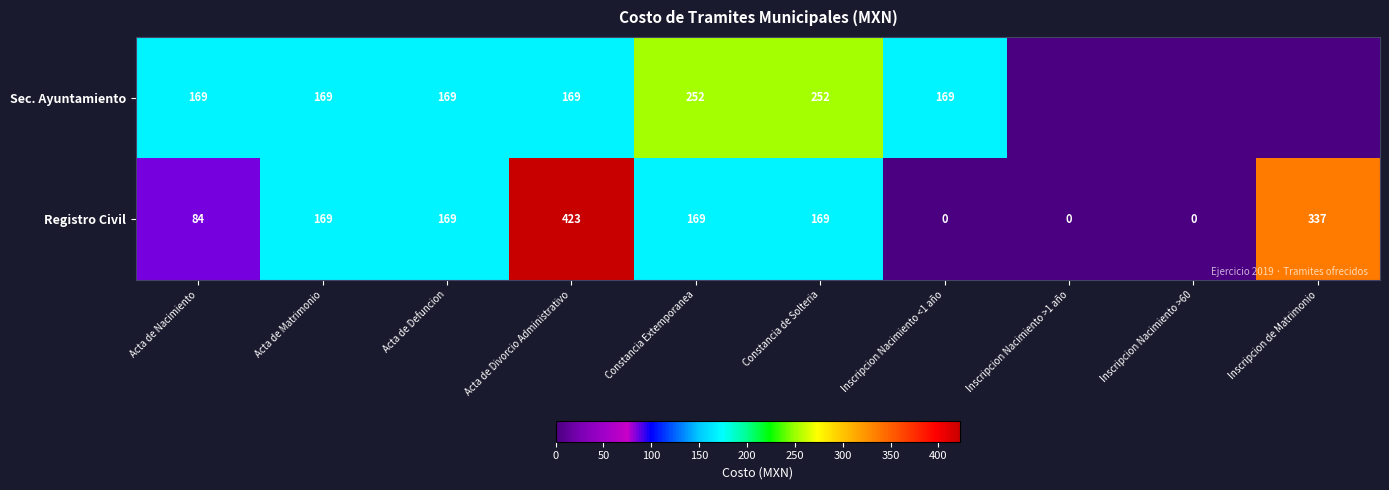

Between Acta de Defuncion and Constancia de Solteria, which series saw the biggest shift?

Sec. Ayuntamiento